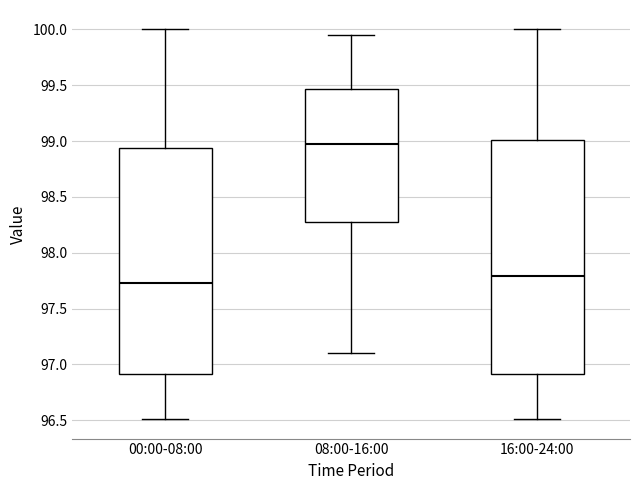

Reading left to right, transcribe this box plot: for each box, give where its median line is, the range the box spans, and where its two whiskers end, as read against the y-axis. The values are not printed on the chart, so give them approximately, as read against the axis.

00:00-08:00: median 97.75, box 96.90 to 98.95, whiskers 96.50 to 100.00
08:00-16:00: median 99.00, box 98.30 to 99.45, whiskers 97.10 to 99.95
16:00-24:00: median 97.80, box 96.90 to 99.00, whiskers 96.50 to 100.00